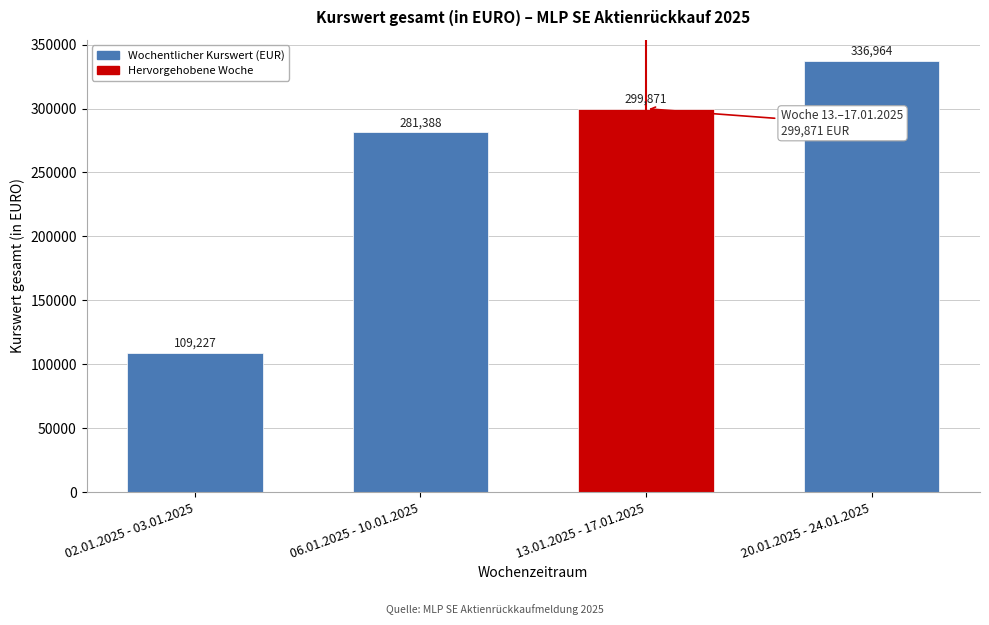

List the labels in order of value, largest first.

20.01.2025 - 24.01.2025, 13.01.2025 - 17.01.2025, 06.01.2025 - 10.01.2025, 02.01.2025 - 03.01.2025